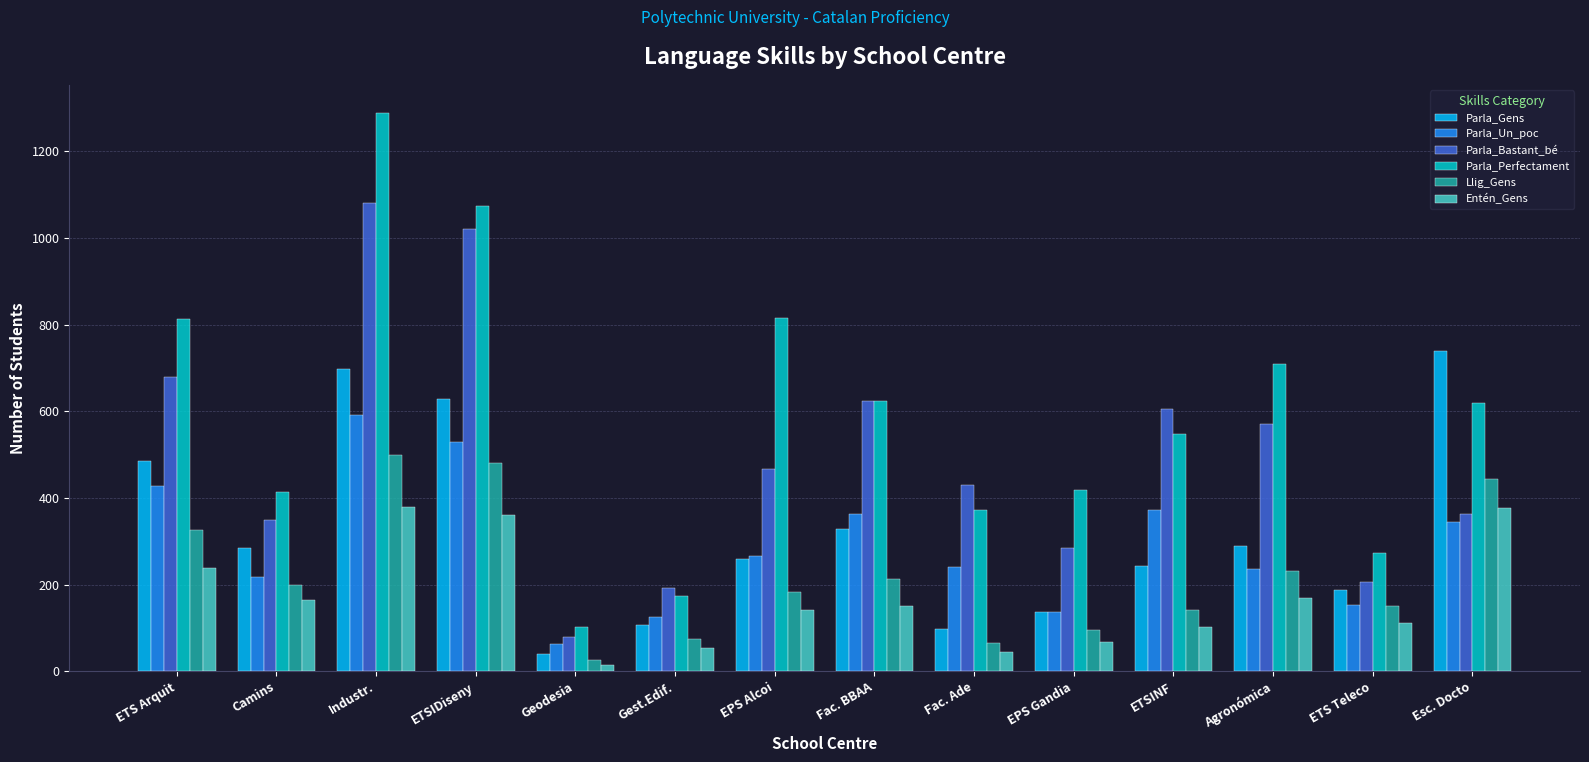

At how many categories does at least one series exceed 800?

4